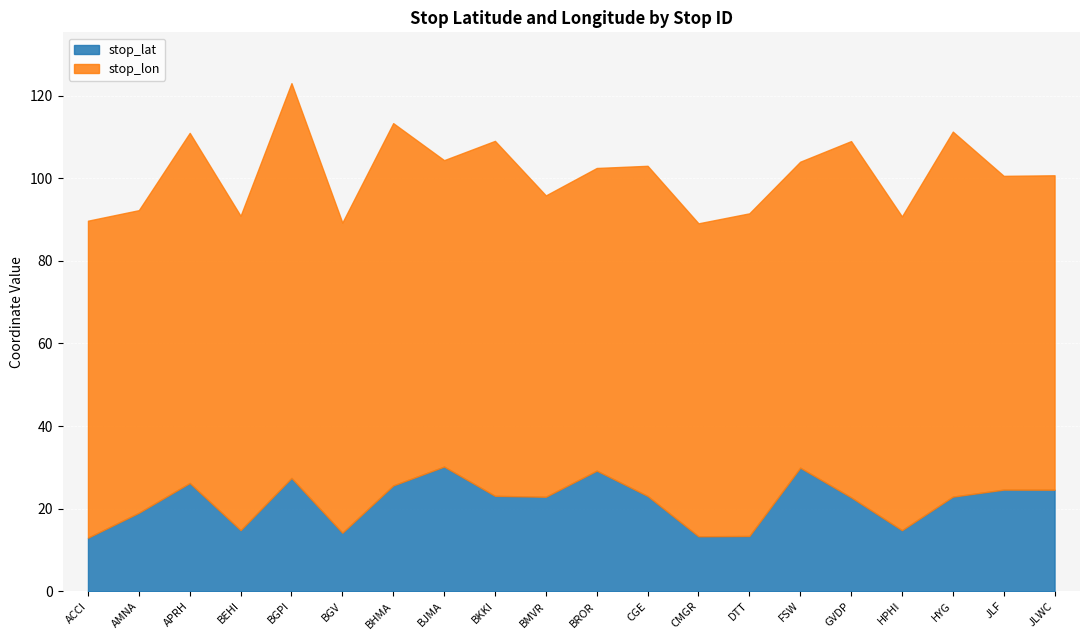

What is the difference between the maximum and minimum values in the stop_lat series?

17.2